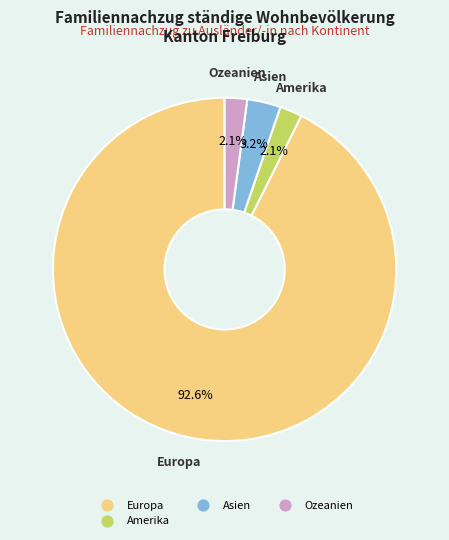

Does any single category account for the majority?

Yes